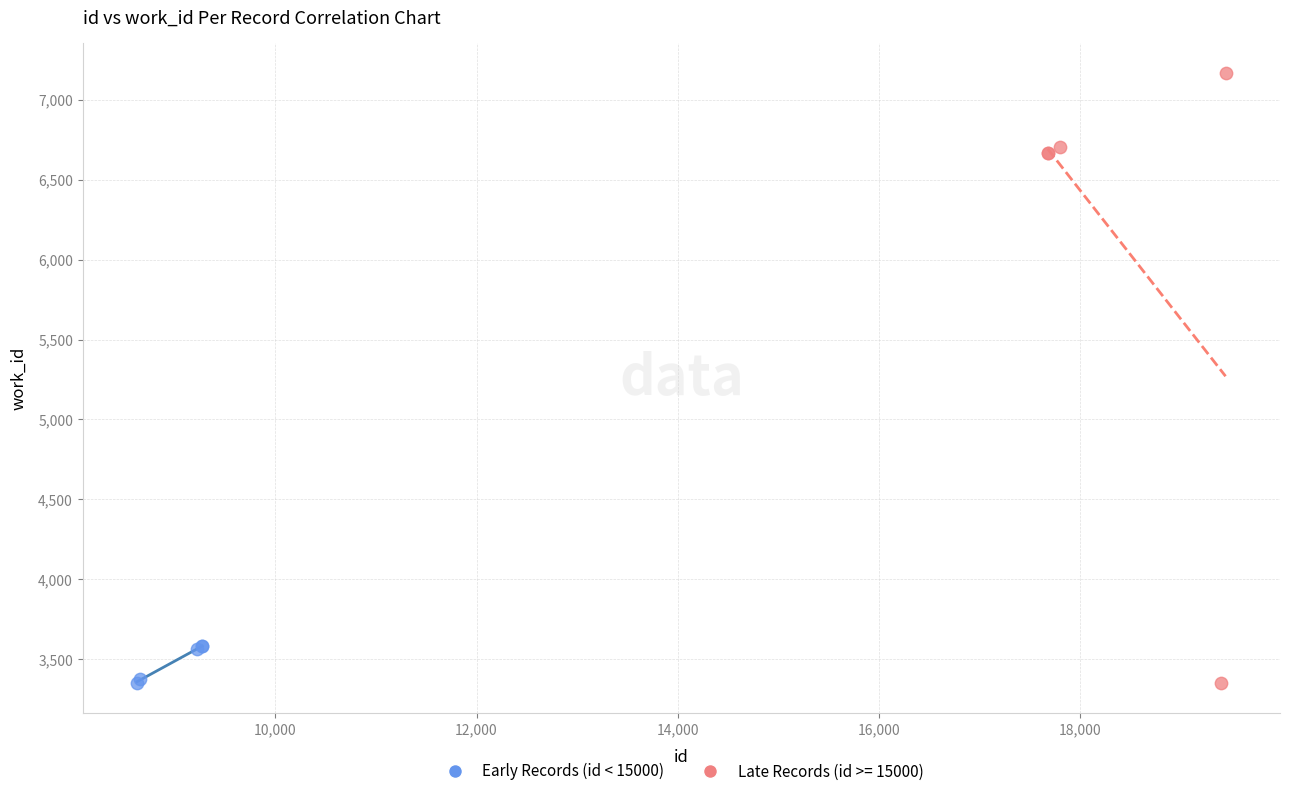

Which series has the largest Y range (max minus min)?

Late Records (id >= 15000)